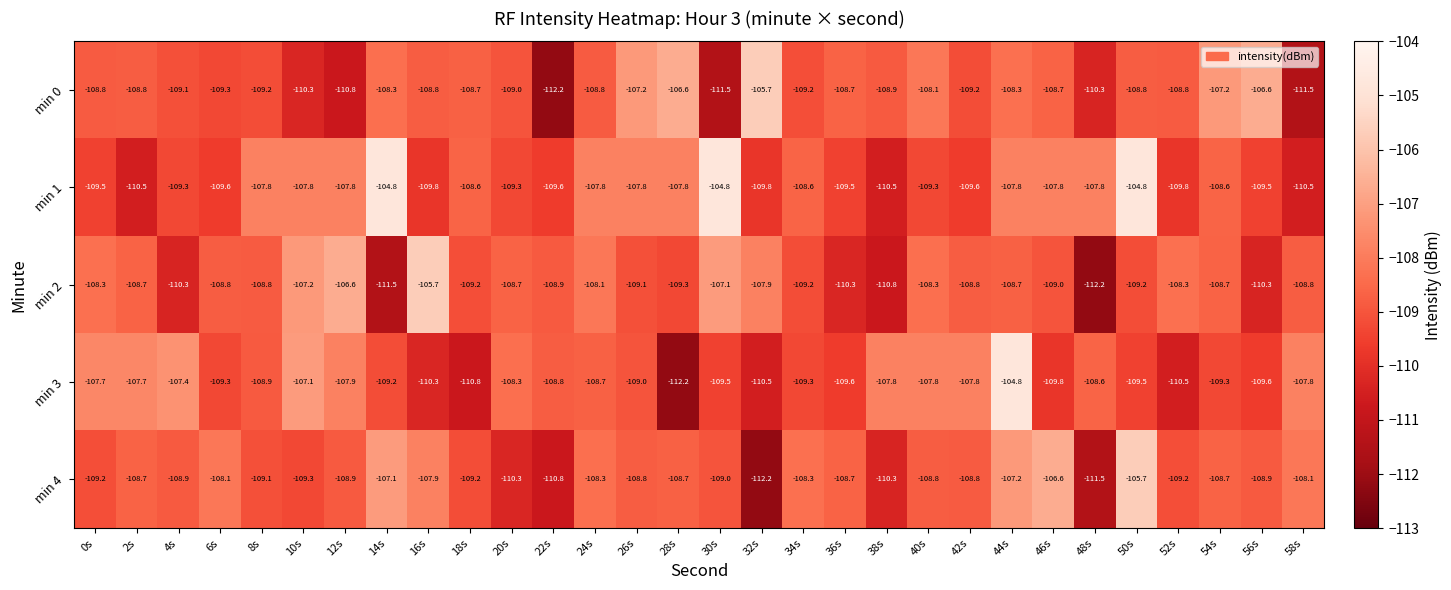

What is the sum of all min 1 values?

-3256.5